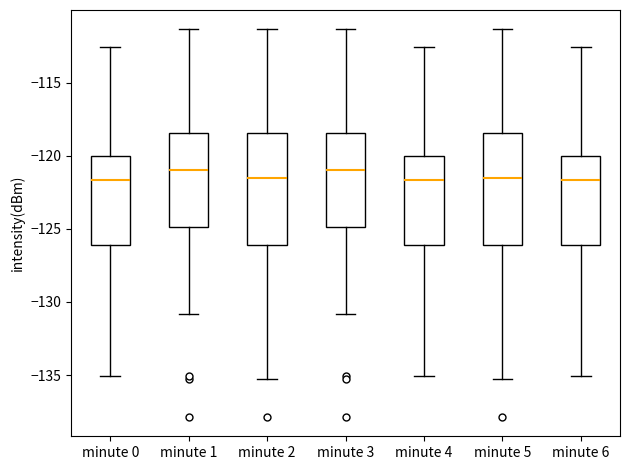

Reading left to right, read every box against the y-axis: the position of its median line, the range the box covers, and the ends of its whiskers. The values are not printed on the chart, so give them approximately, as read against the axis.

minute 0: median -121.5, box -126.0 to -120.0, whiskers -135.0 to -112.5
minute 1: median -121.0, box -125.0 to -118.5, whiskers -131.0 to -111.5
minute 2: median -121.5, box -126.0 to -118.5, whiskers -135.5 to -111.5
minute 3: median -121.0, box -125.0 to -118.5, whiskers -131.0 to -111.5
minute 4: median -121.5, box -126.0 to -120.0, whiskers -135.0 to -112.5
minute 5: median -121.5, box -126.0 to -118.5, whiskers -135.5 to -111.5
minute 6: median -121.5, box -126.0 to -120.0, whiskers -135.0 to -112.5